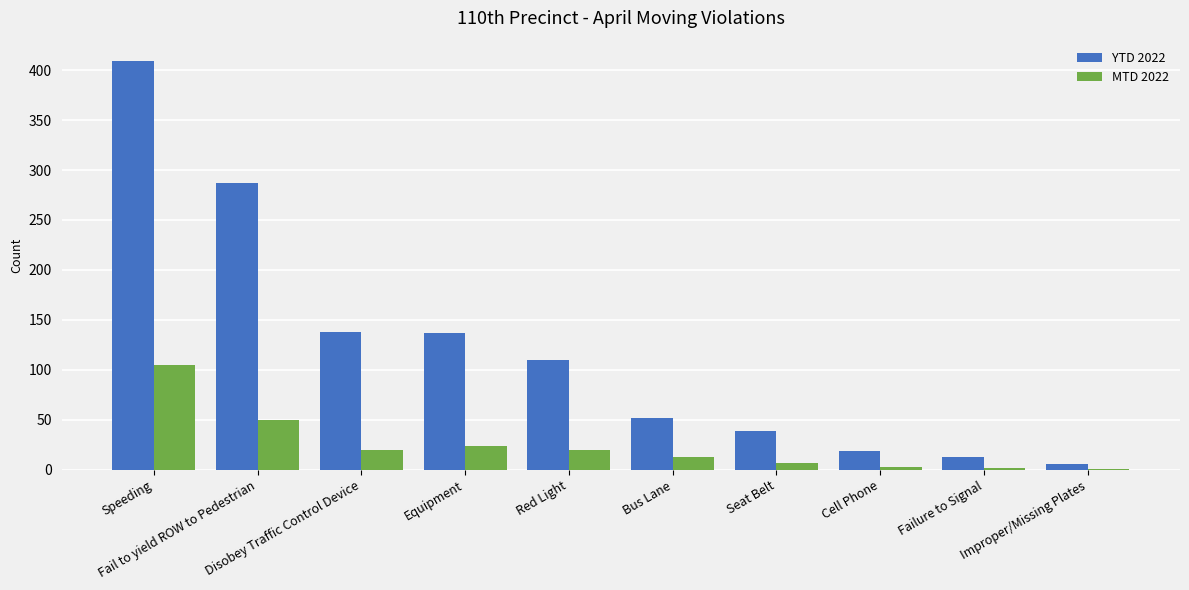

What is the sum of all YTD 2022 values?

1210